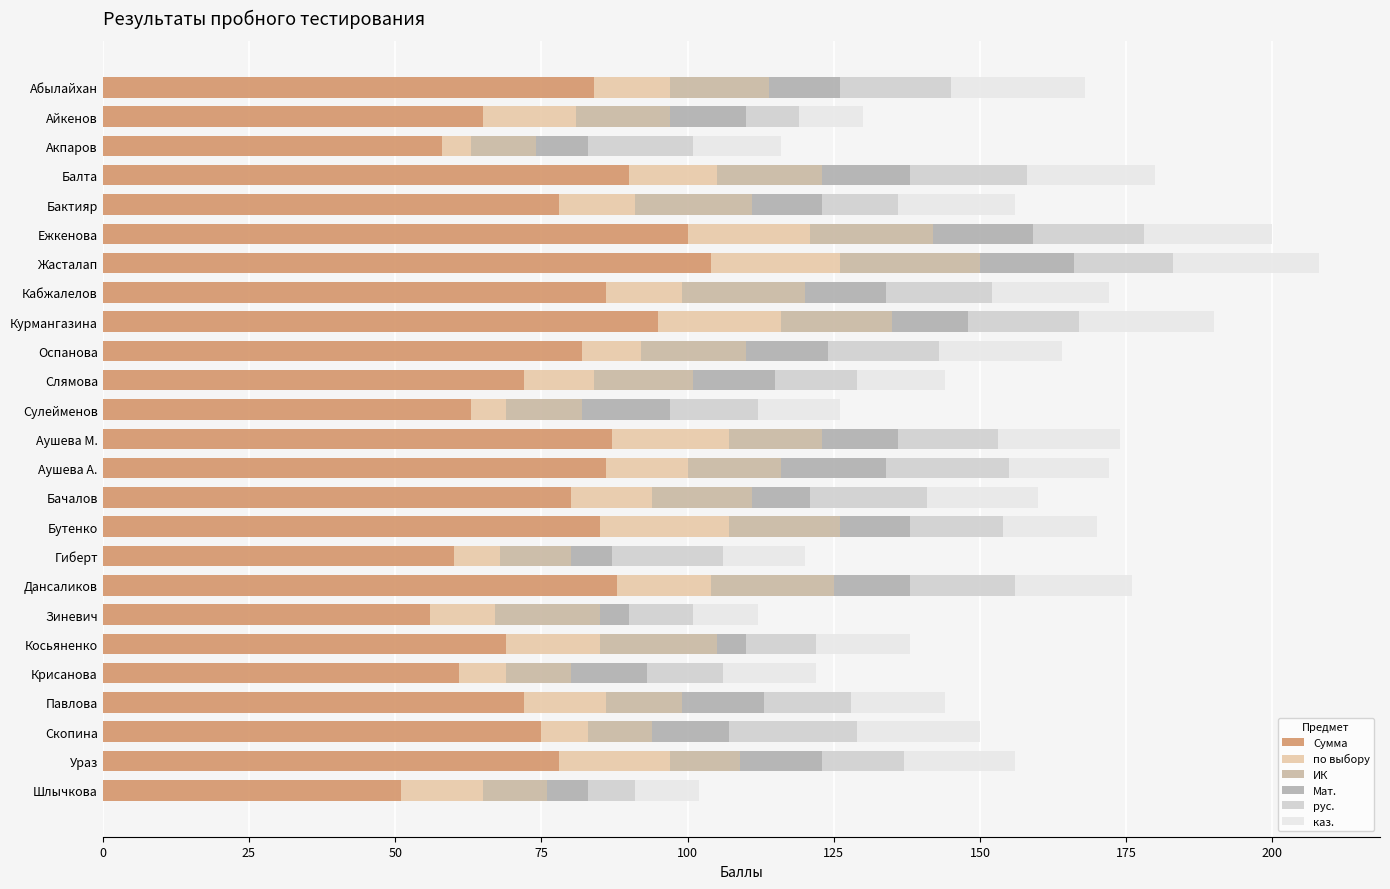

What position from the left is Жасталап?

7